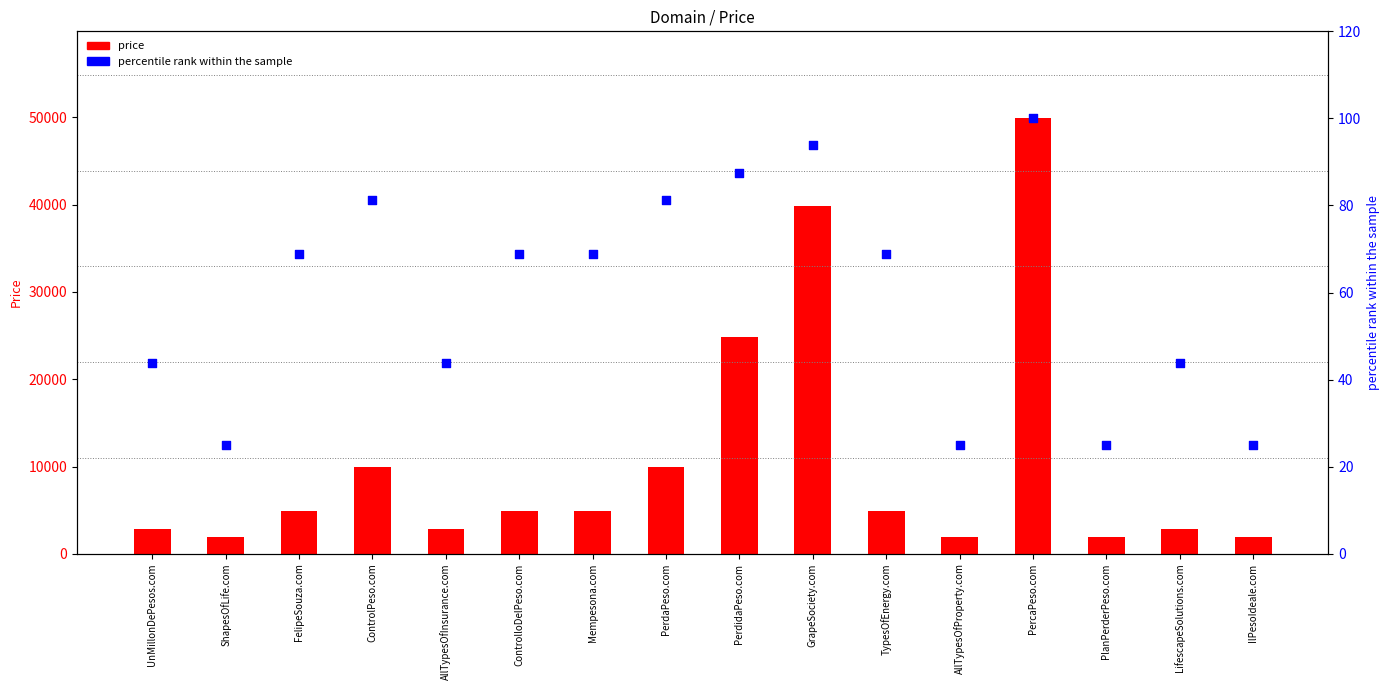

At which category is the sum across all series the highest?

PercaPeso.com